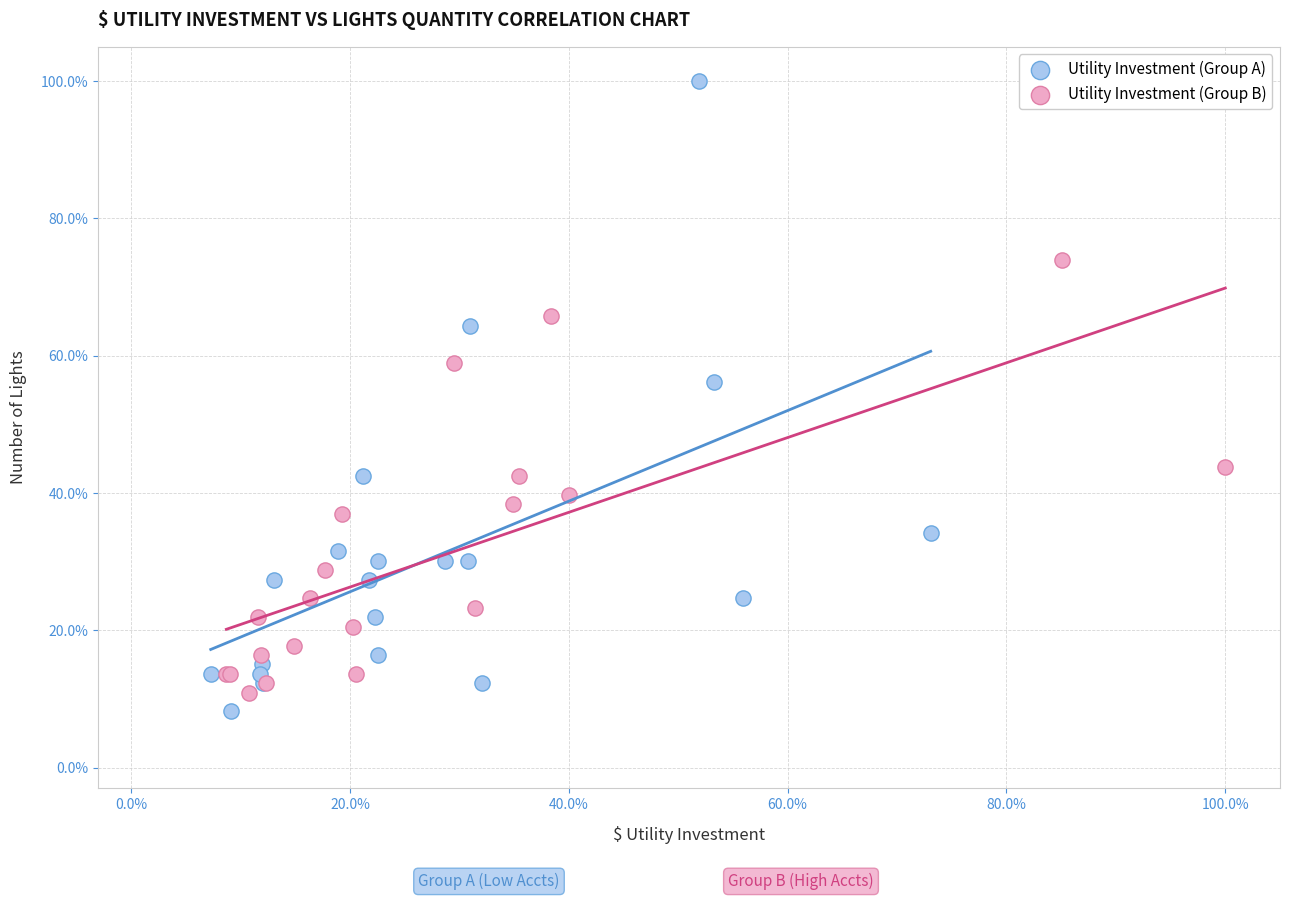

Which series reaches the minimum Y coordinate?

Utility Investment (Group A)